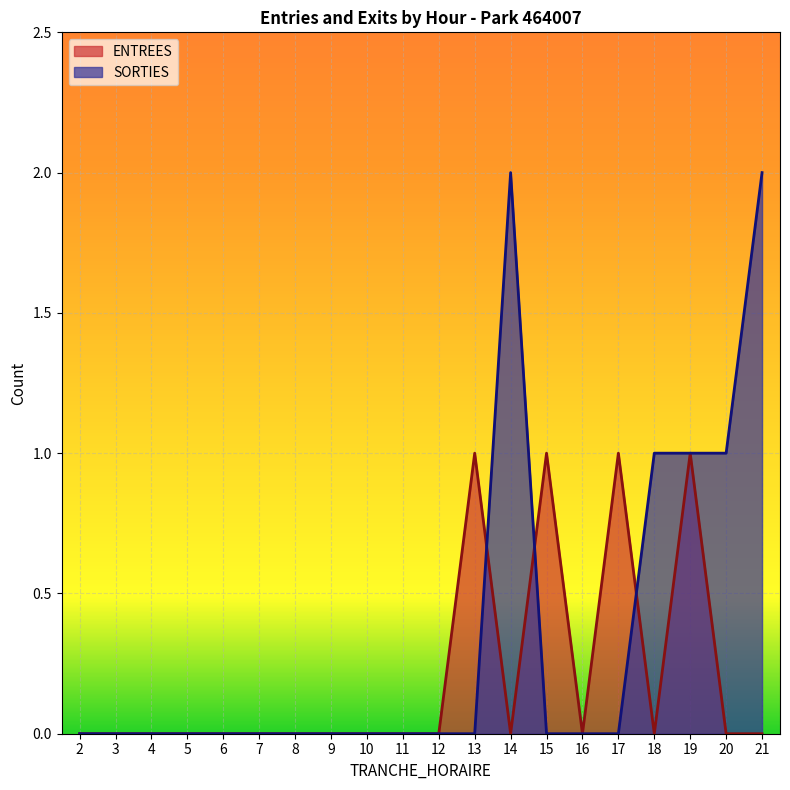

Reading left to right, extract all data points from this chart.

ENTREES: 0	0	0	0	0	0	0	0	0	0	0	1	0	1	0	1	0	1	0	0
SORTIES: 0	0	0	0	0	0	0	0	0	0	0	0	2	0	0	0	1	1	1	2